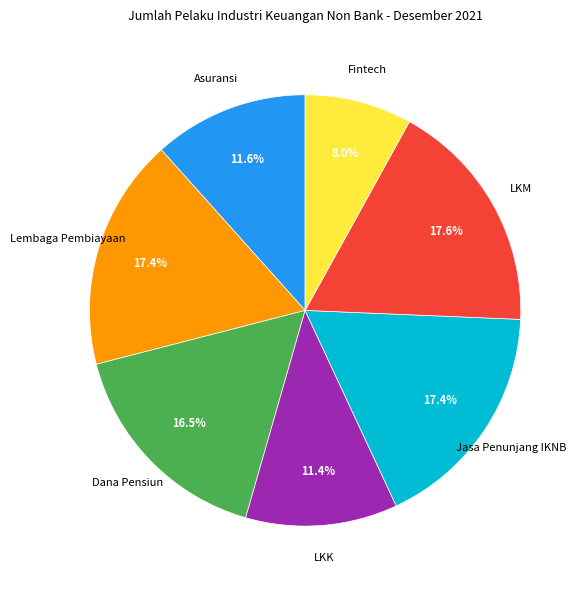

Does any single category account for the majority?

No